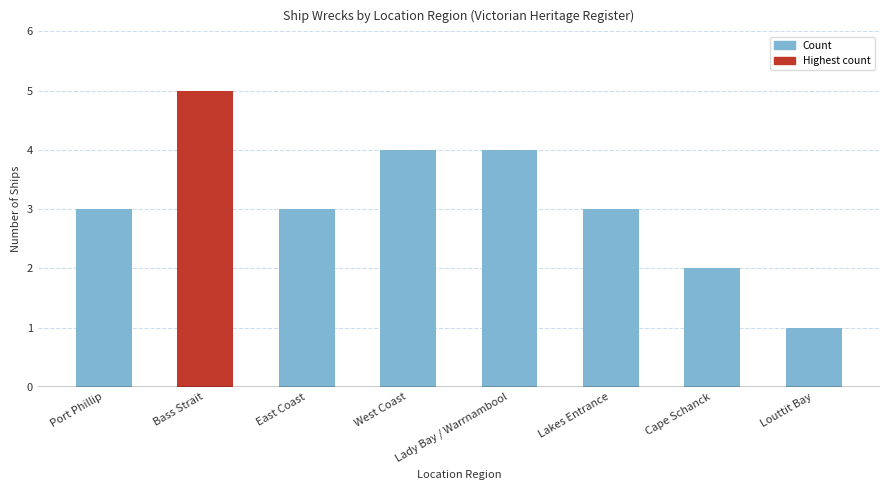

What is the difference between the second highest and second lowest values?

2